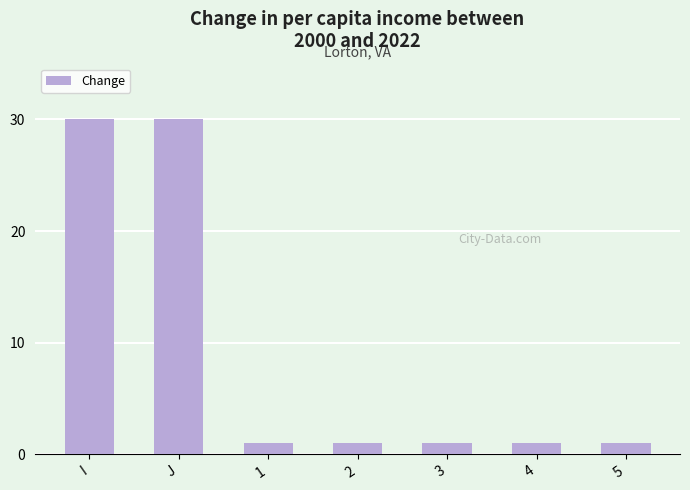

What is the difference between the second highest and minimum values?

29